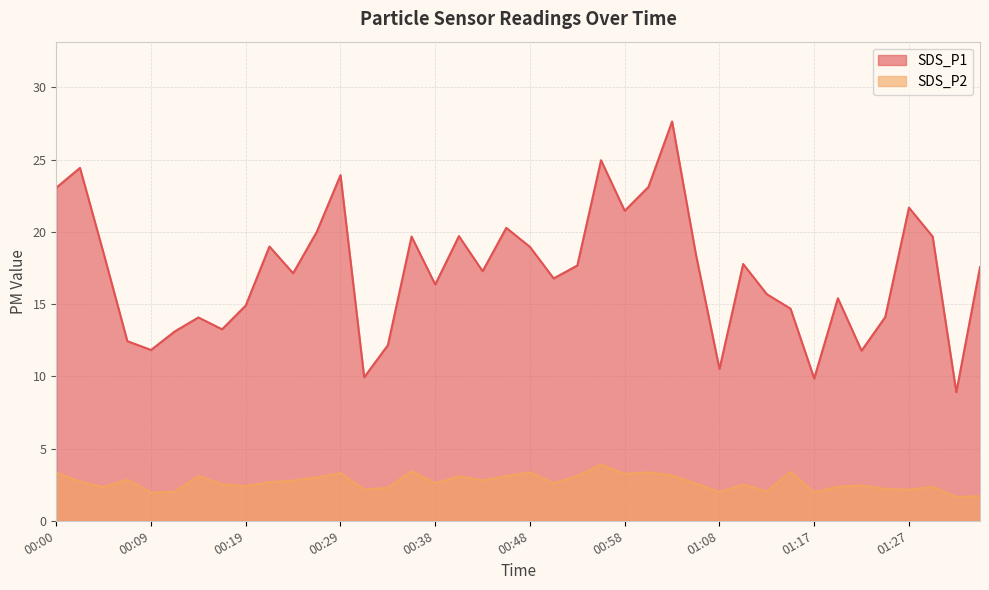

Where is the first local maximum for SDS_P1?

00:02